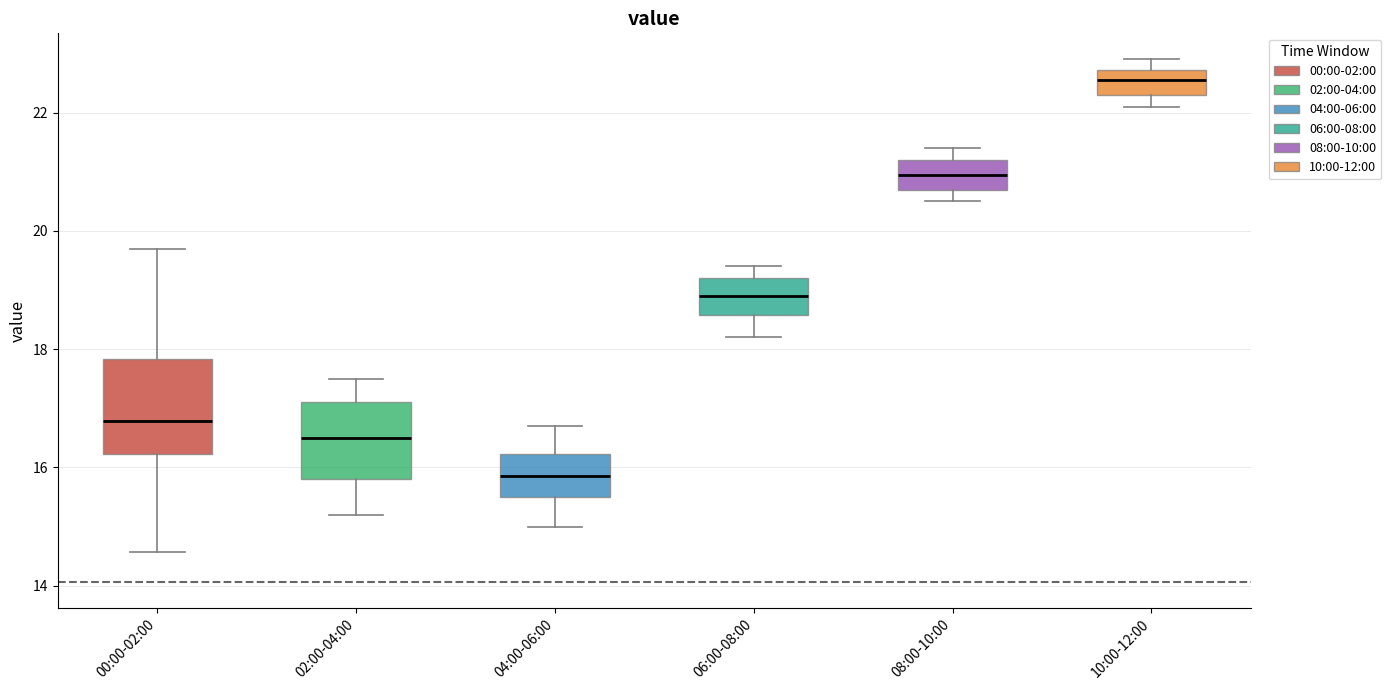

Which box's median line is the lowest?

04:00-06:00